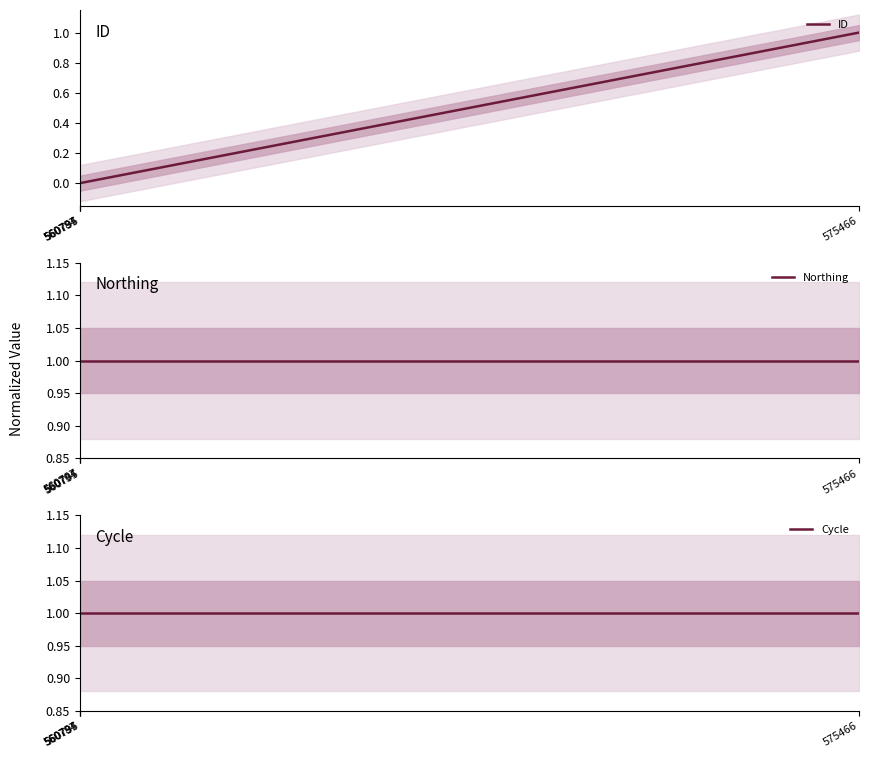

Is it true that Northing equals 1.0 at 560795?

True